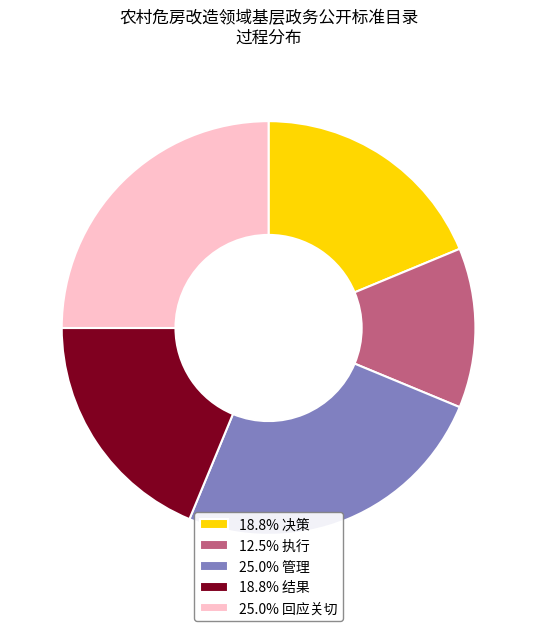

Is there a majority slice in this chart?

No